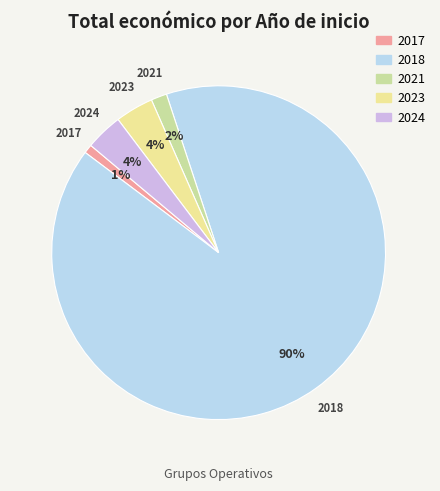

To the nearest percent, what is the average slice percentage?

20%